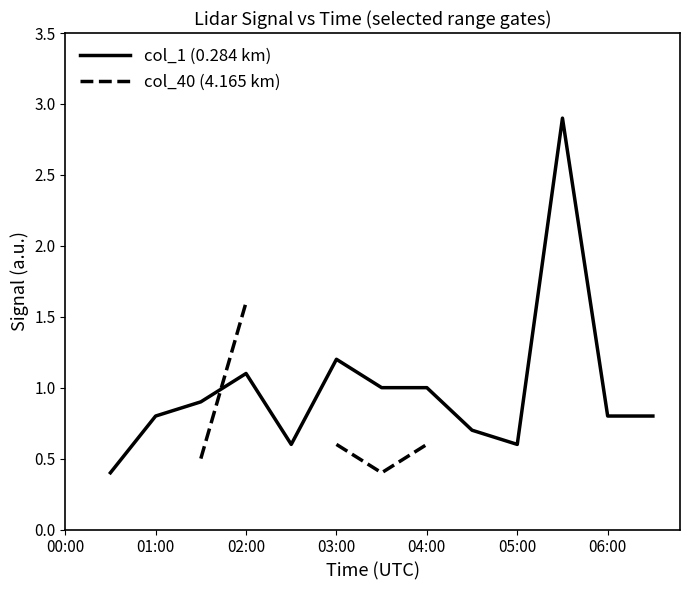

What is the value of the col_1 (0.284 km) point at the 14th from the left?

0.8